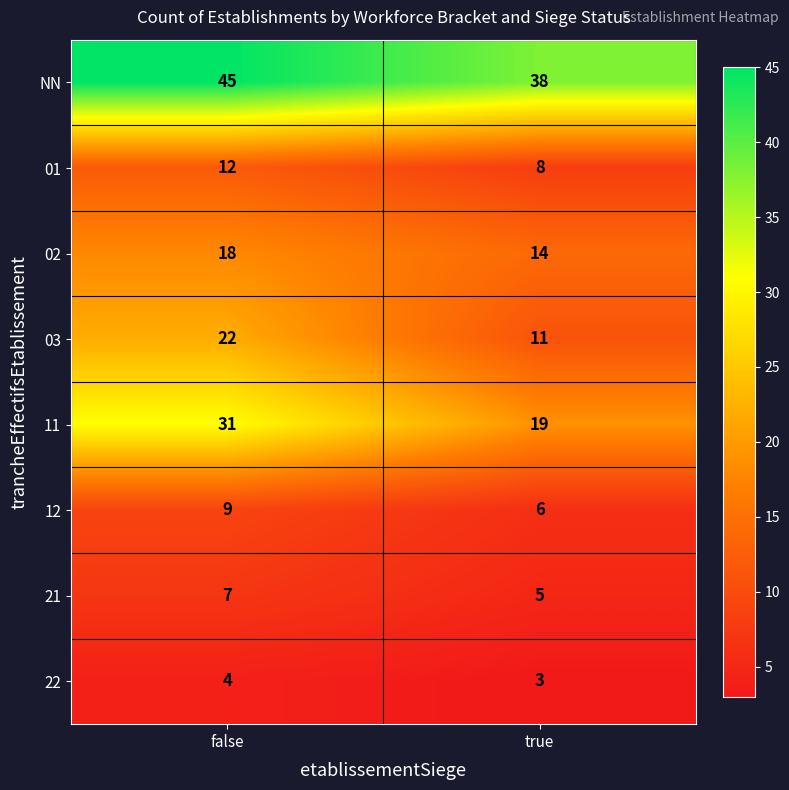

Is it true that 22 equals 3 at true?

True